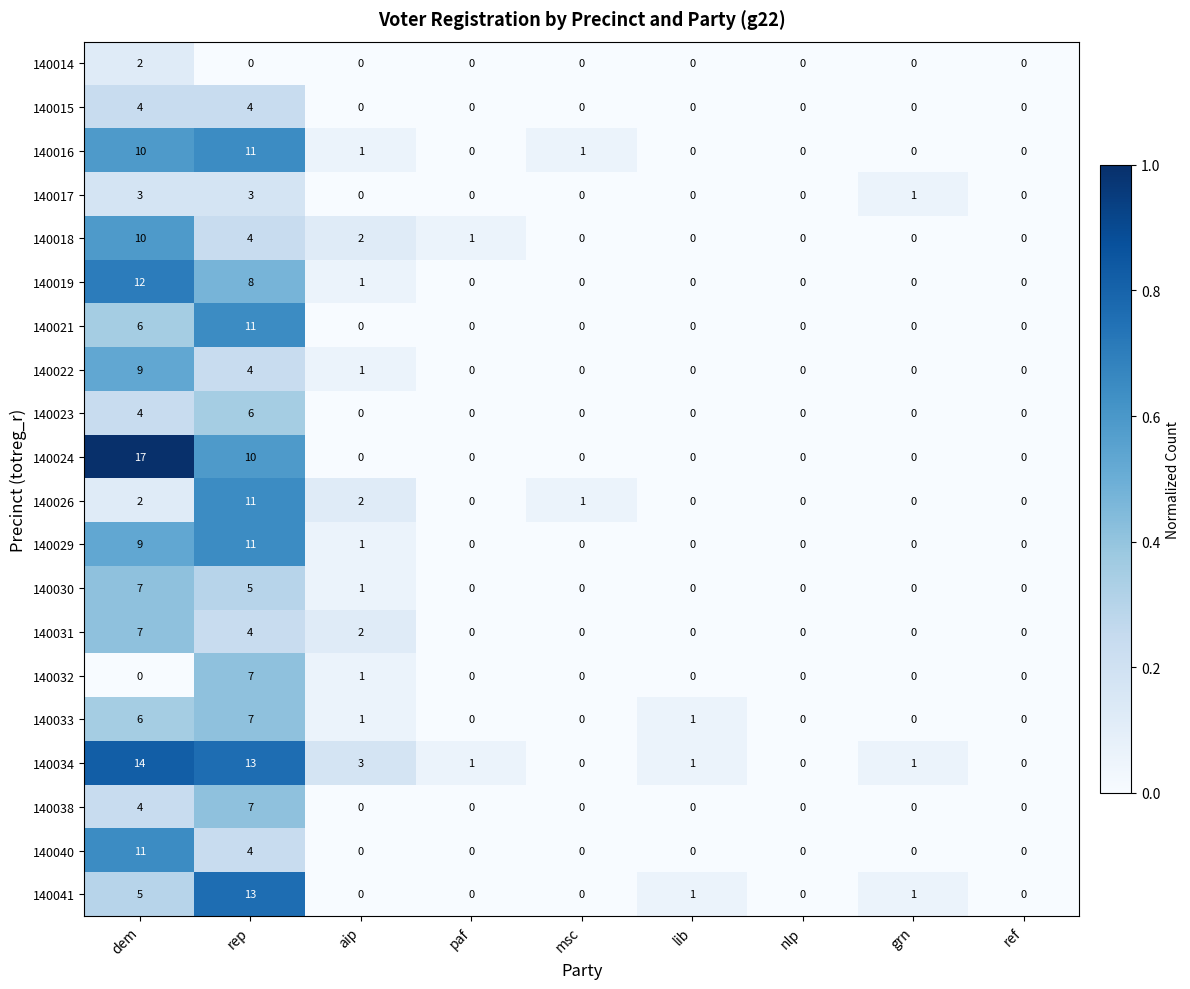

What is the average value of the 140034 series?

4